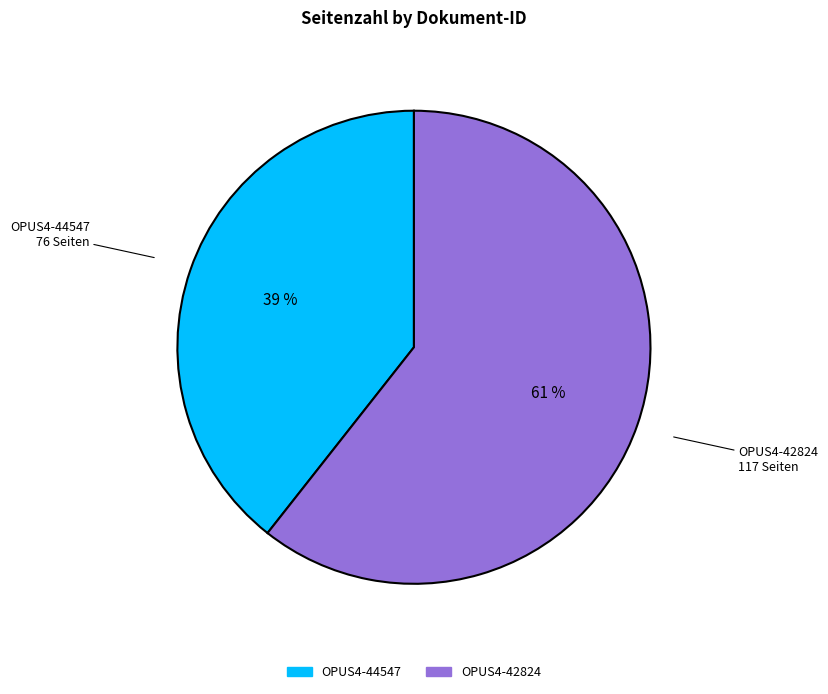

Count the number of slices in the pie.

2